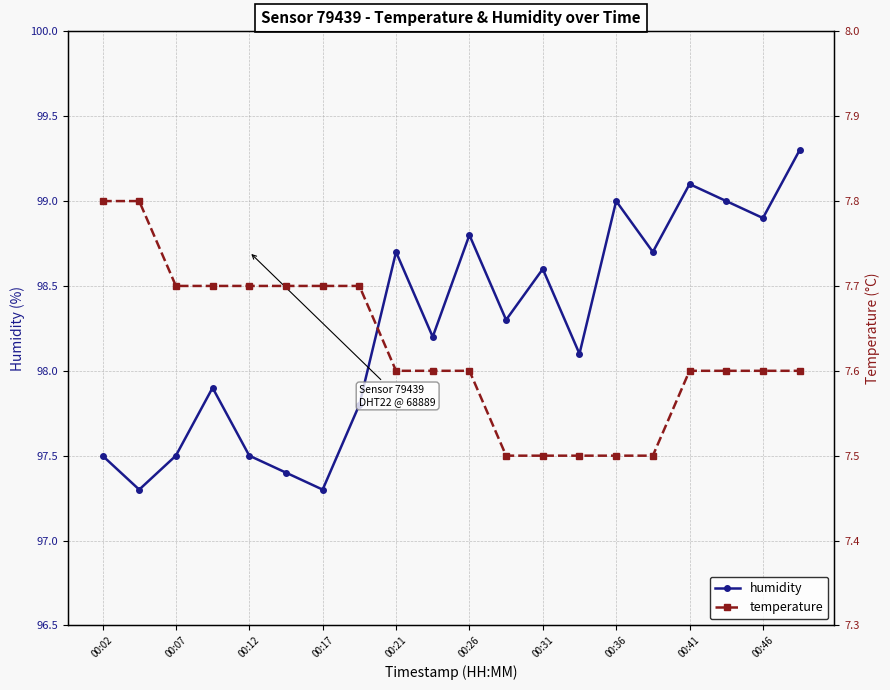

In humidity, how many points are higher than both neighbors (excluding endpoints)?

6